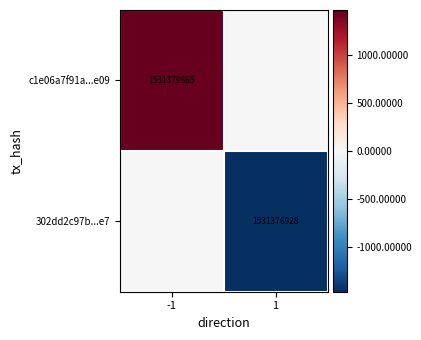

The 302dd2c97b...e7 series shows 701173021 at 1. True or false?

False